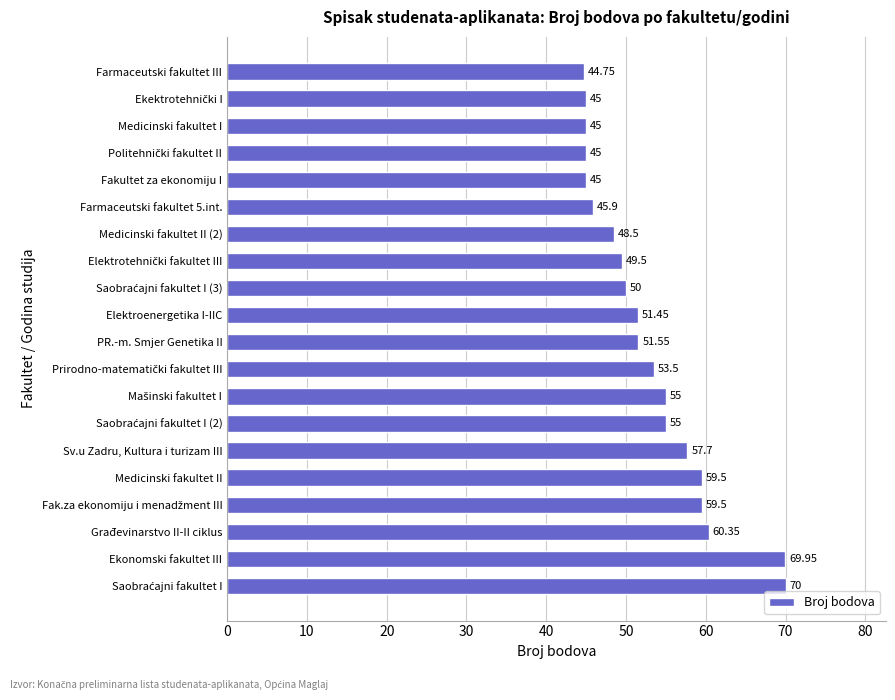

At which label is the value closest to 57?

Sv.u Zadru, Kultura i turizam III